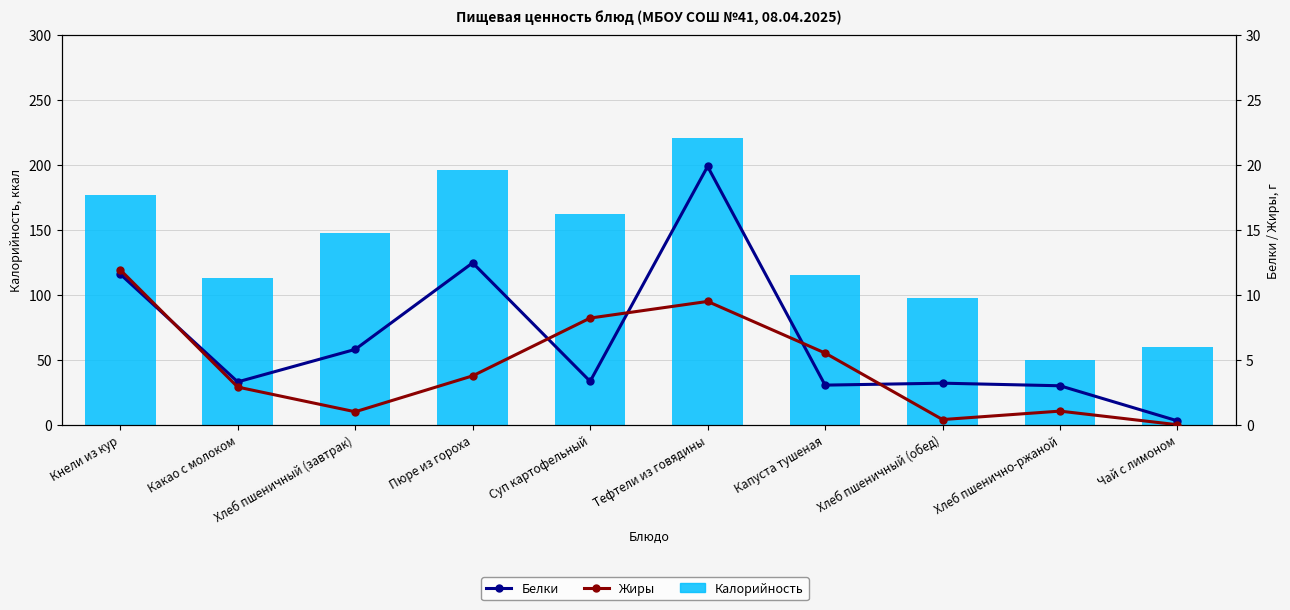

What are all the series names shown in the legend?

Калорийность, Белки, Жиры